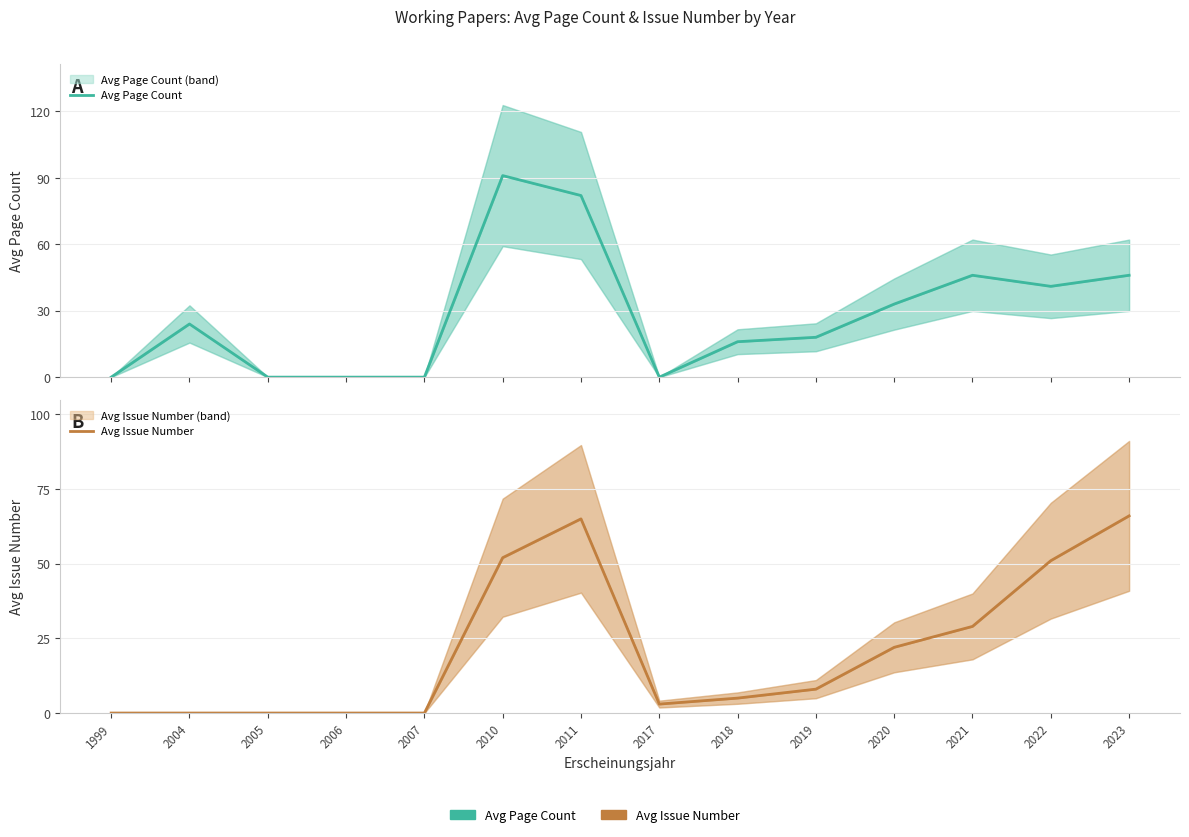

What is the sum of the Avg Page Count values at 2018 and 2010?

107